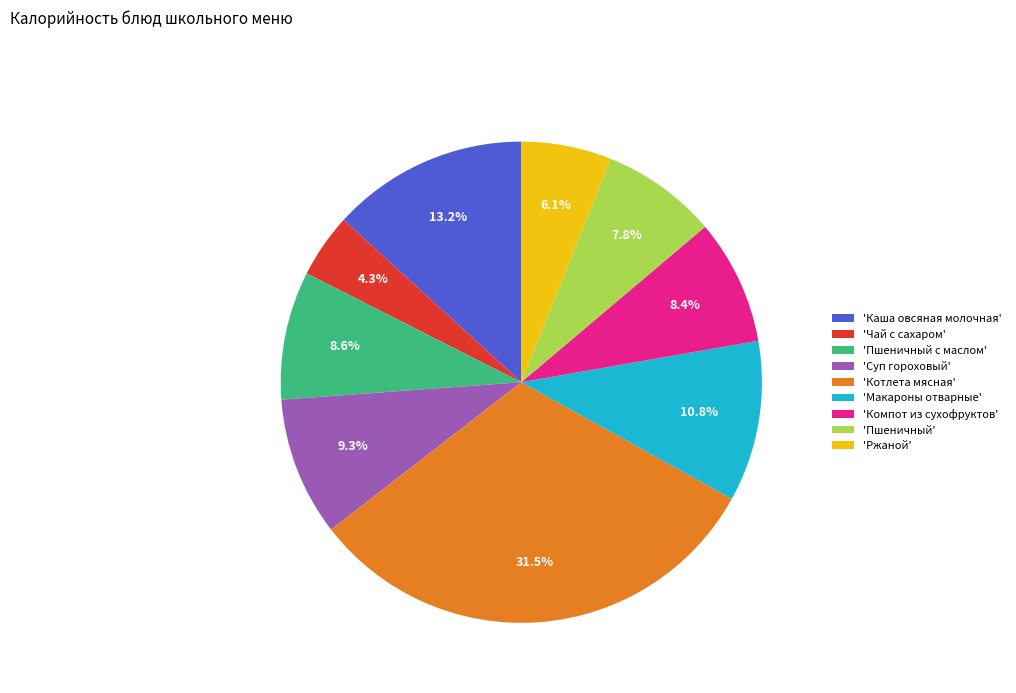

What is the ratio of the value at 'Суп гороховый' to the value at 'Пшеничный'?

1.2